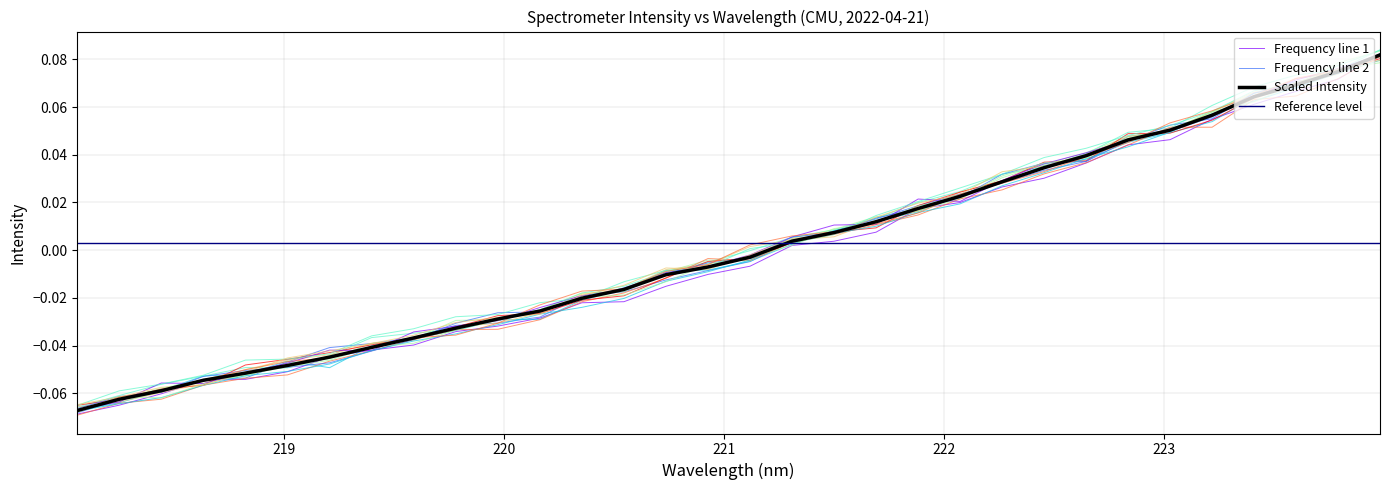

The chart shows a value of -0.1 at 218.442. True or false?

True